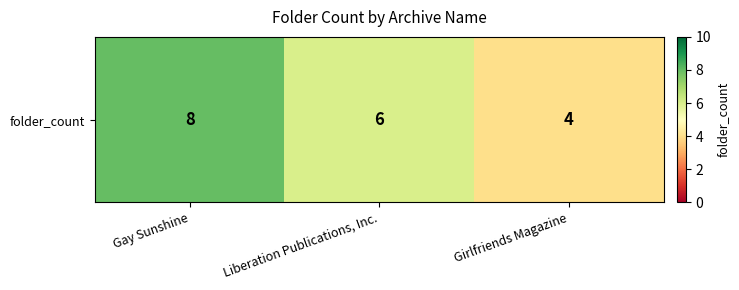

What is the difference between the maximum and minimum values?

4